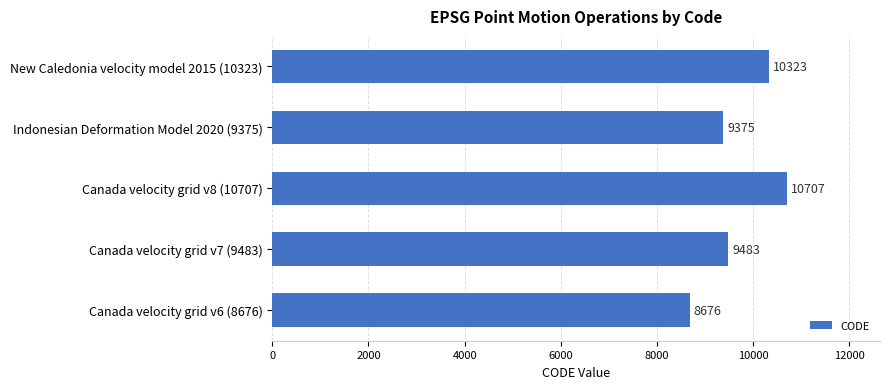

The value at New Caledonia velocity model 2015 (10323) is 10323. True or false?

True